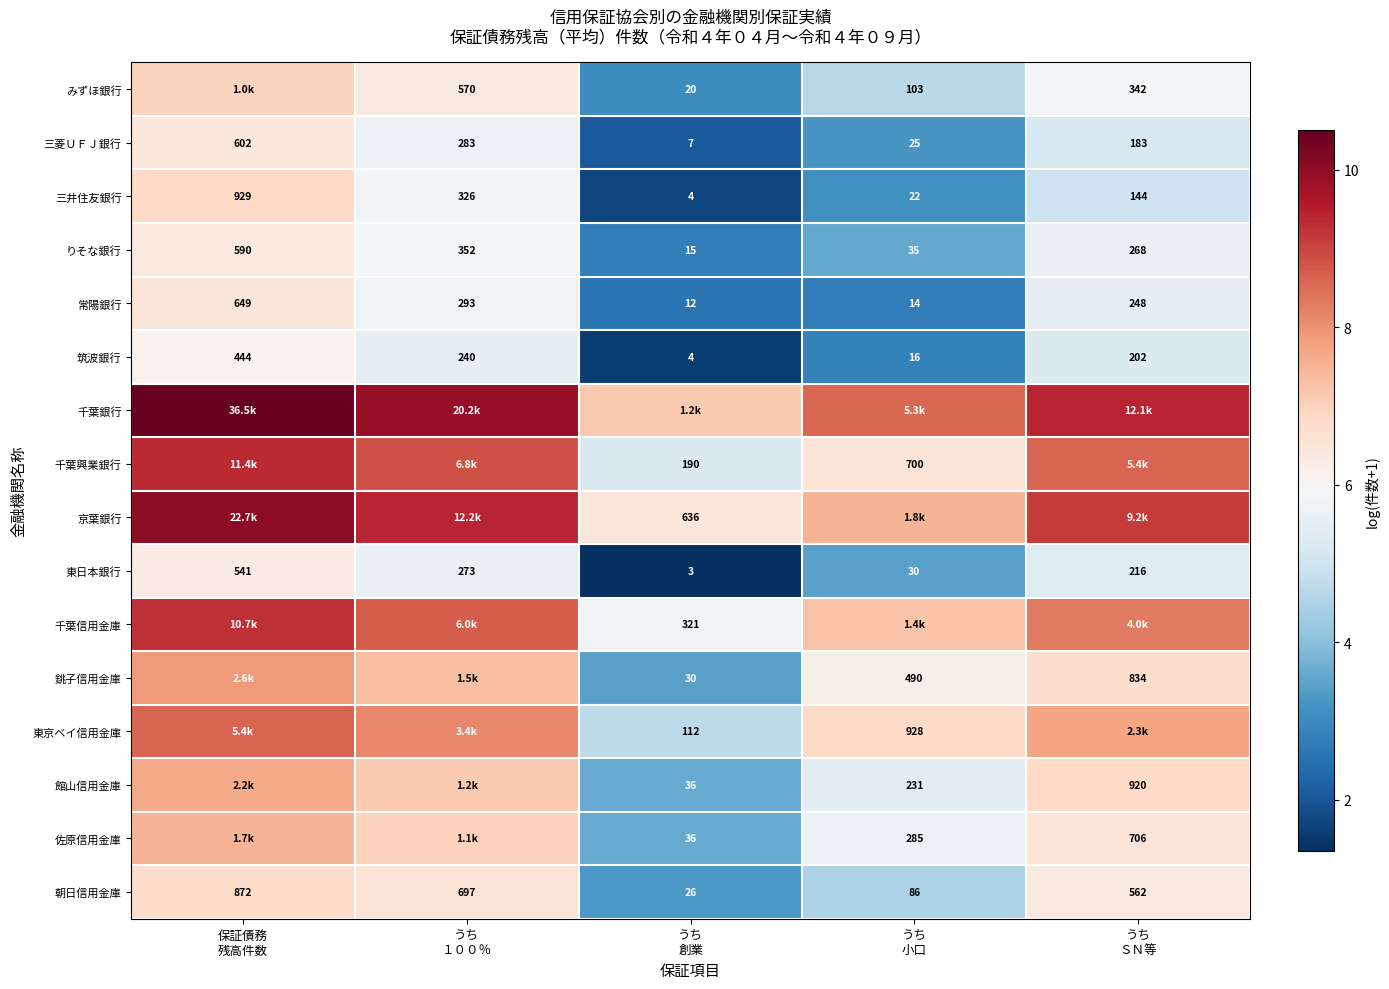

At how many categories does at least one series exceed 9?

3